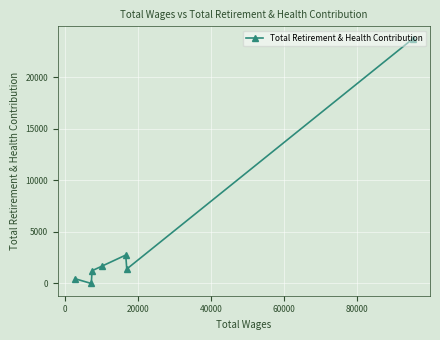

What is the sum of all values?

31305